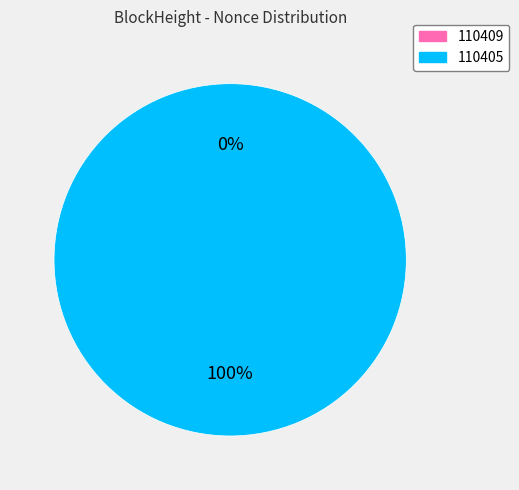

To the nearest percent, what is the difference between the largest and smallest slice percentages?

100%